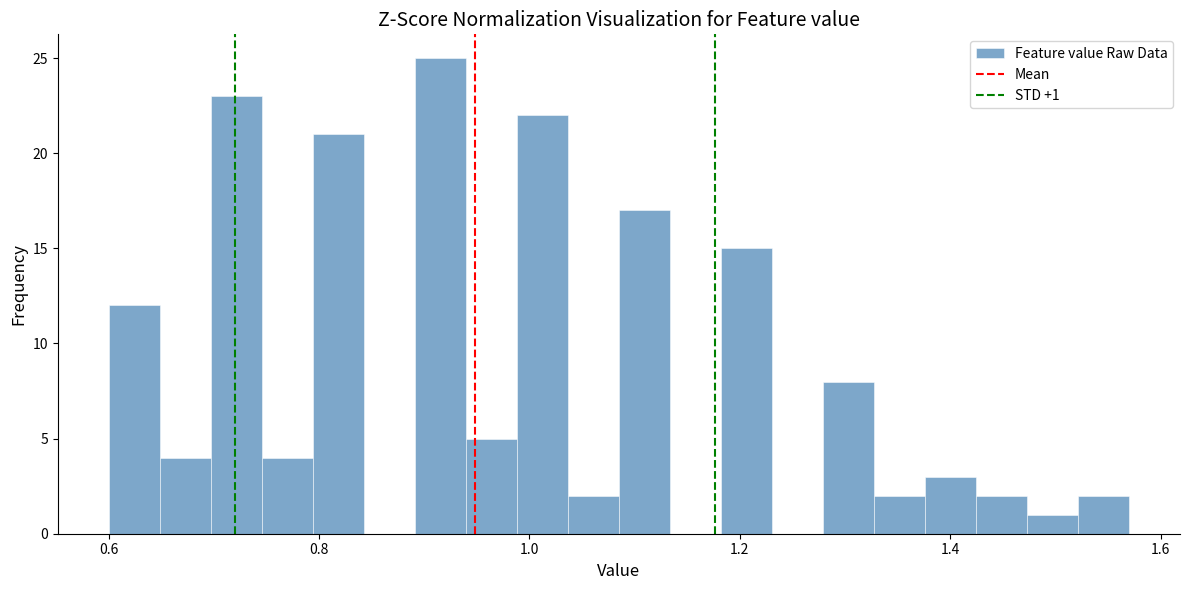

Around what value on the x-axis is the tallest bar? Give the approximate position of its centre, as read against the axis.

0.92